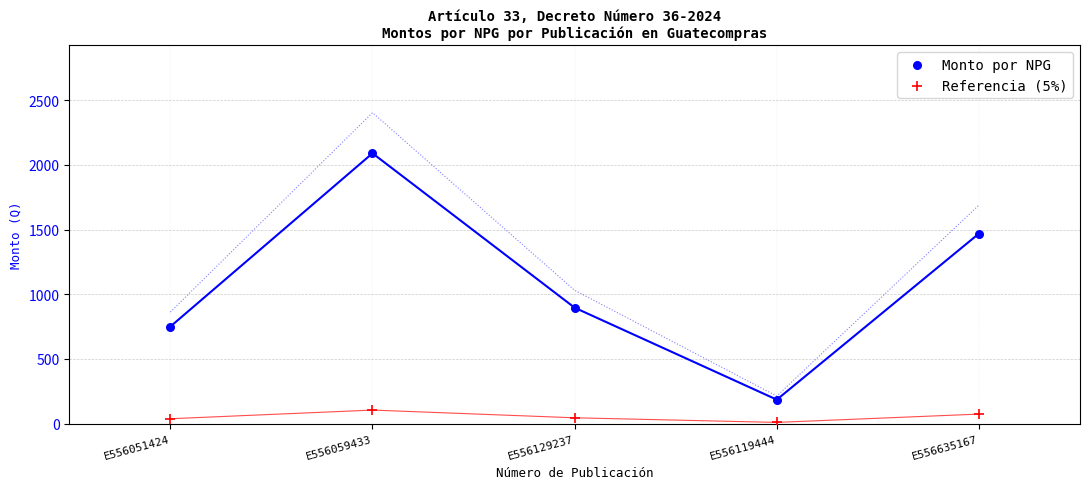

Which series contains the lowest Y value?

Referencia (5%)